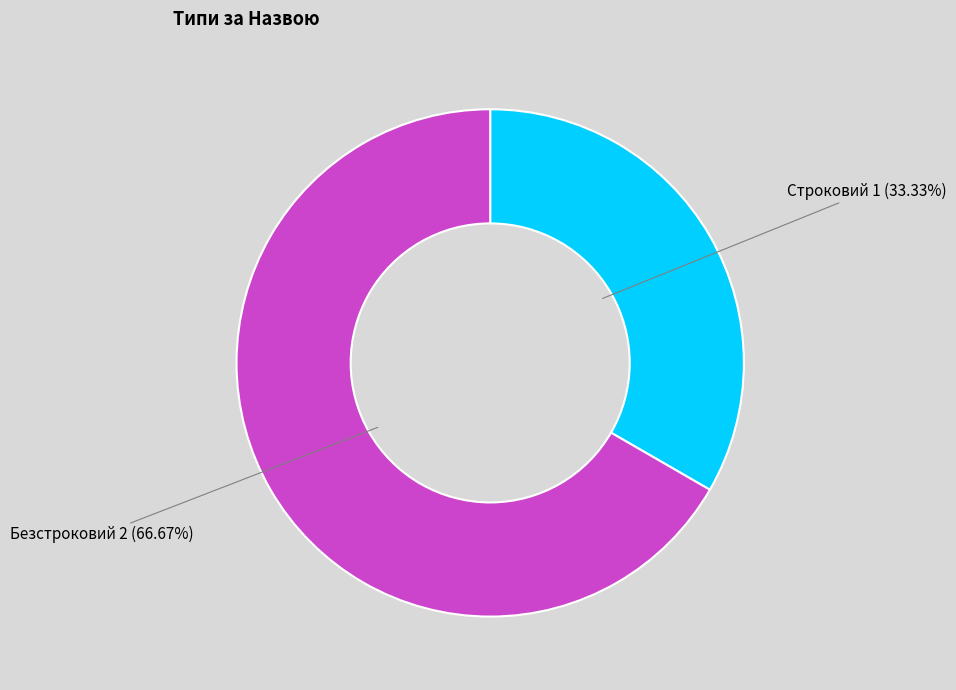

How many segments does this pie chart have?

2